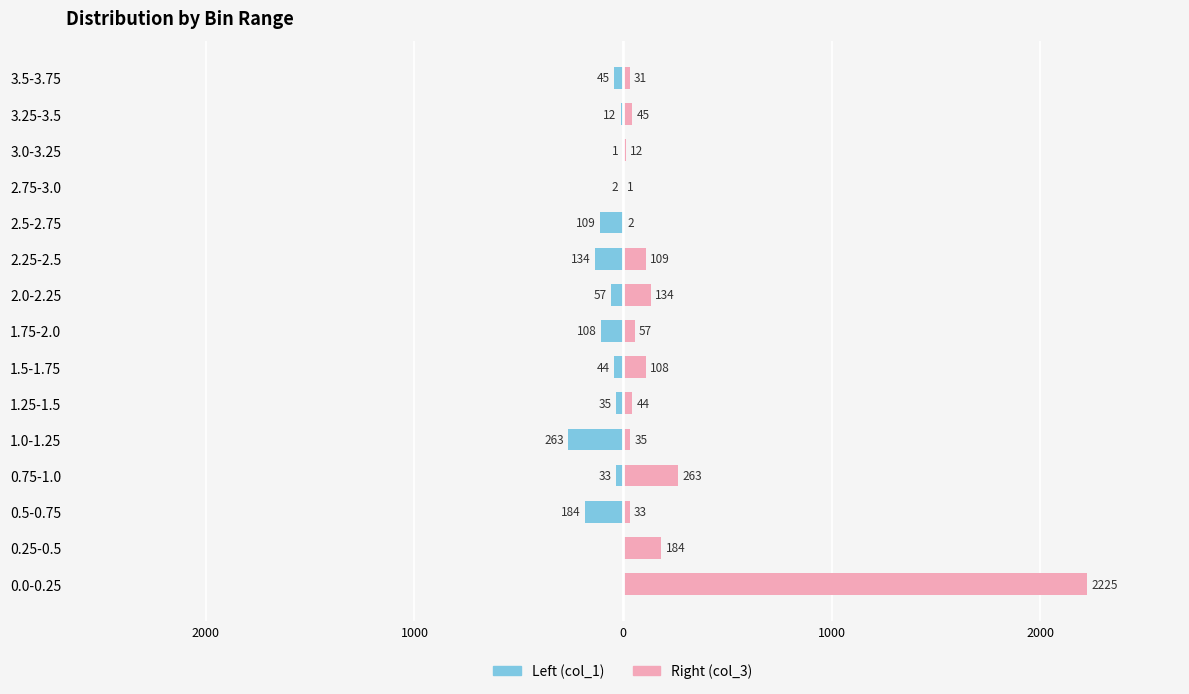

Rank the series by their average value, from highest to lowest.

Right (col_3), Left (col_1)